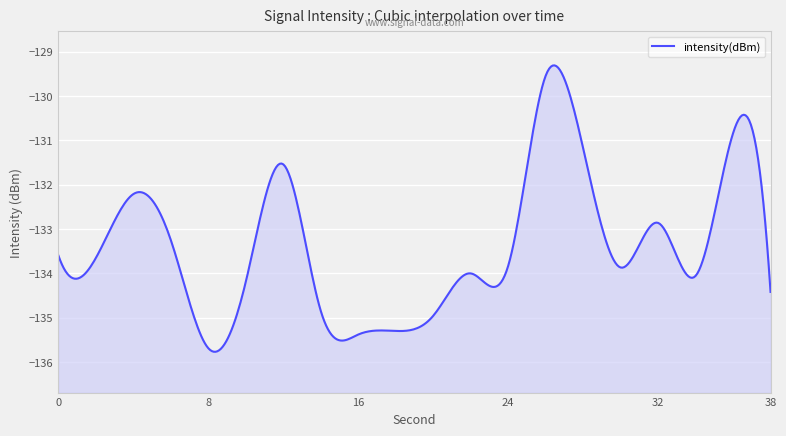

The chart shows a value of -214.4 at 28. True or false?

False